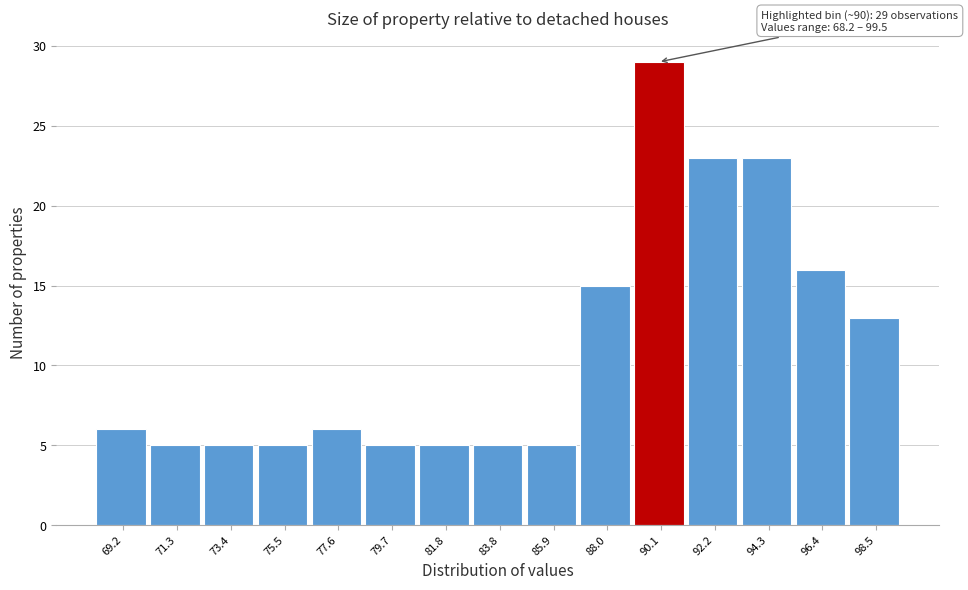

Over which range of the x-axis is the bar tallest?

89.0 to 91.0